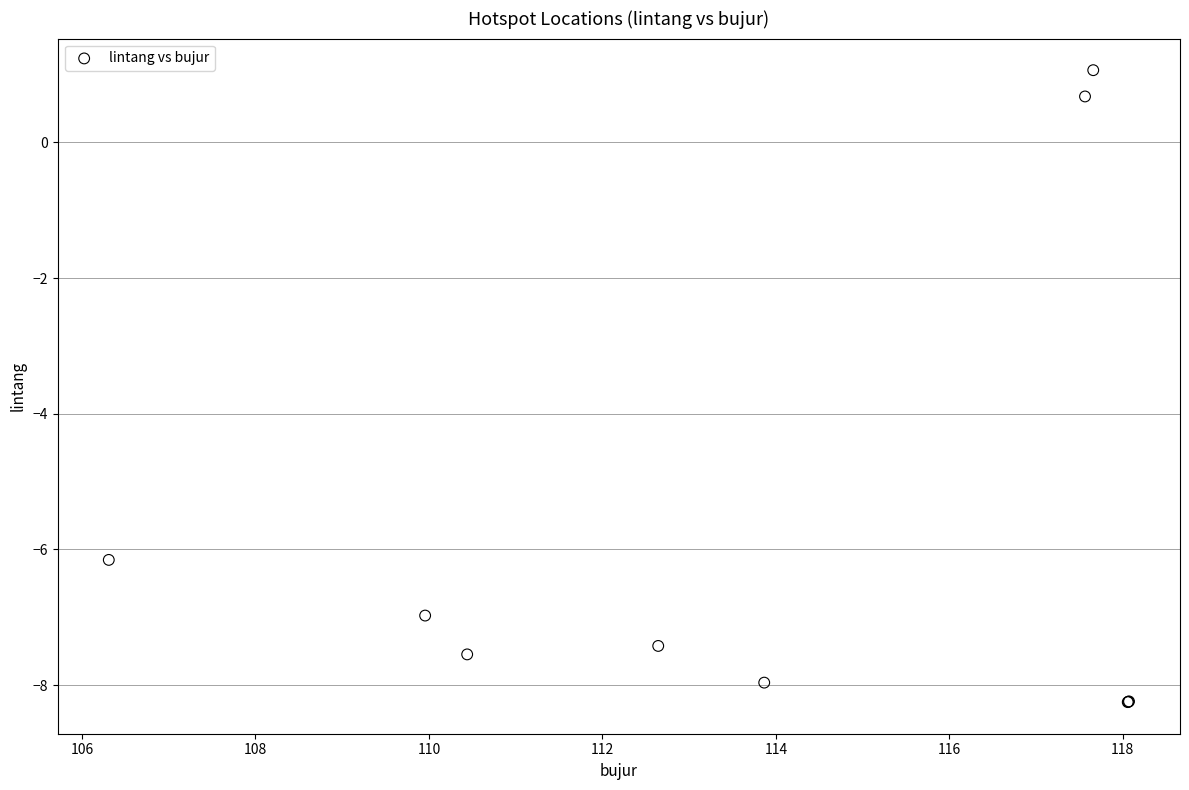

What Y value in the scatter plot is closest to -3?

-6.2